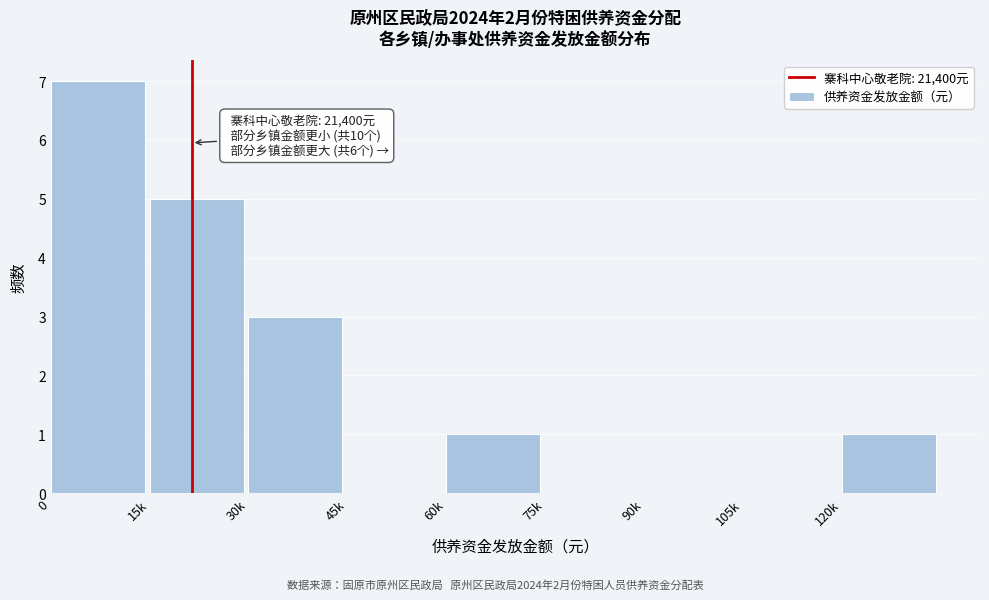

Reading left to right, what are all the values shown in this chart?

0=7	15k=5	30k=3	45k=0	60k=1	75k=0	90k=0	105k=0	120k=1